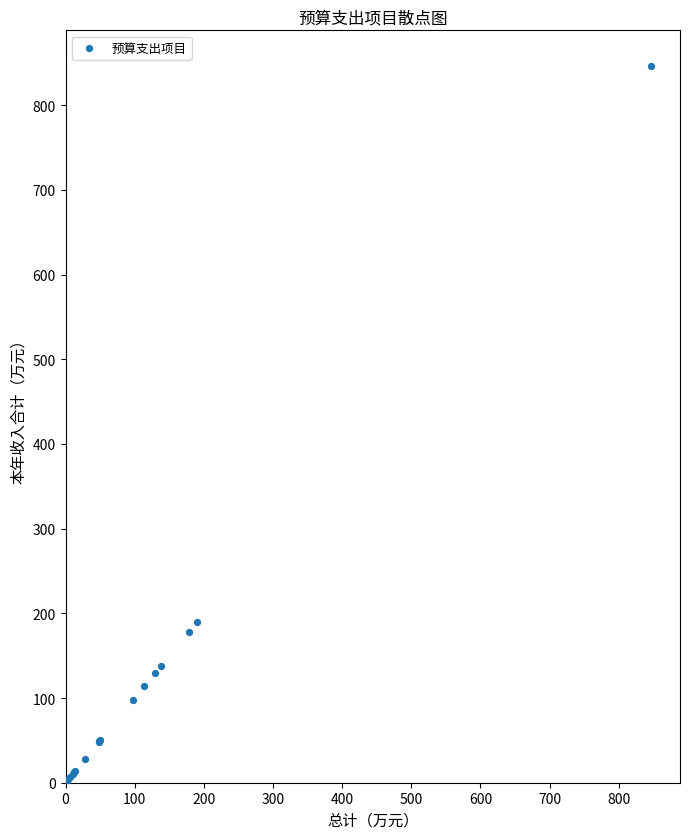

What Y value in the scatter plot is closest to 423?

190.0